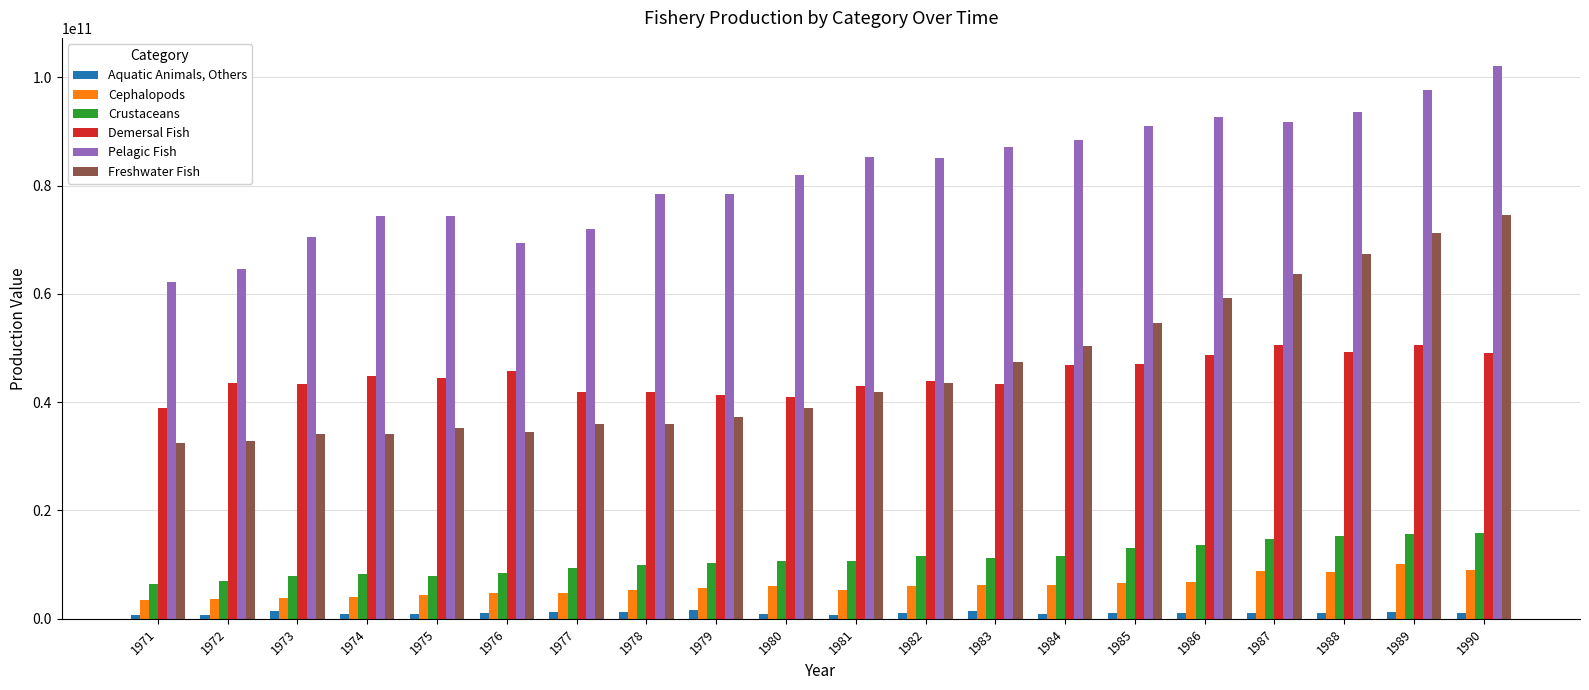

Which series has the largest range (max minus min)?

Freshwater Fish